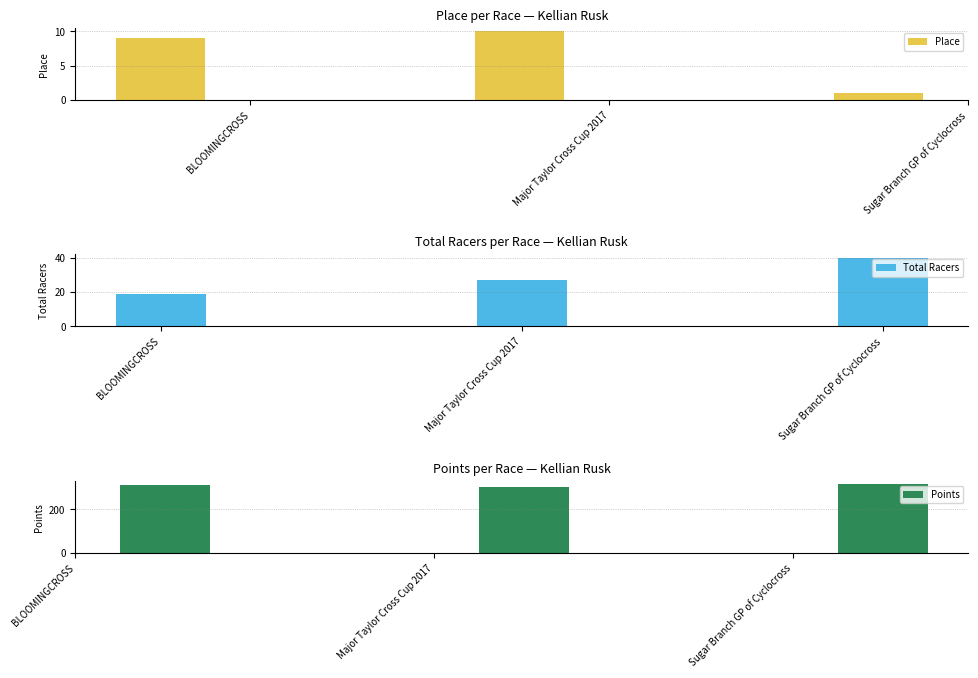

True or false: Place has a value of 1.0 at Sugar Branch GP of Cyclocross.

True